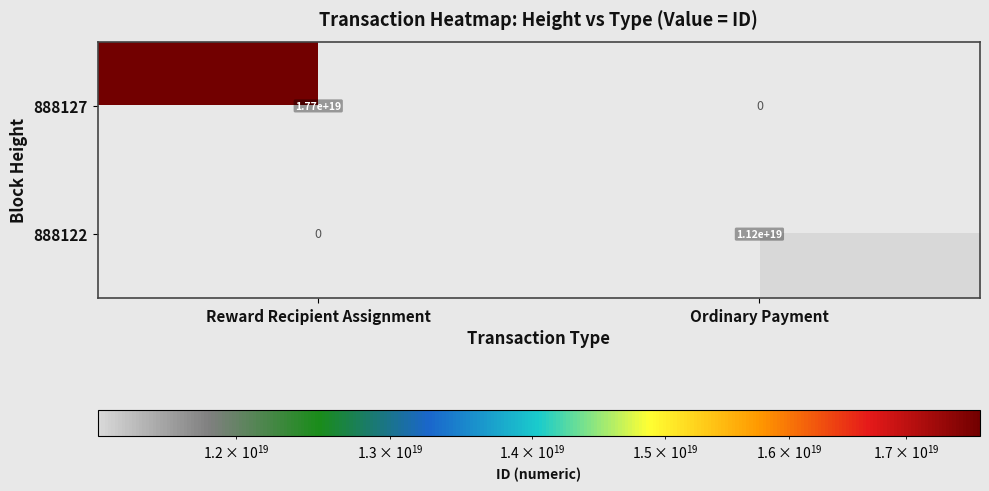

Rank the series by their average value, from highest to lowest.

888127, 888122